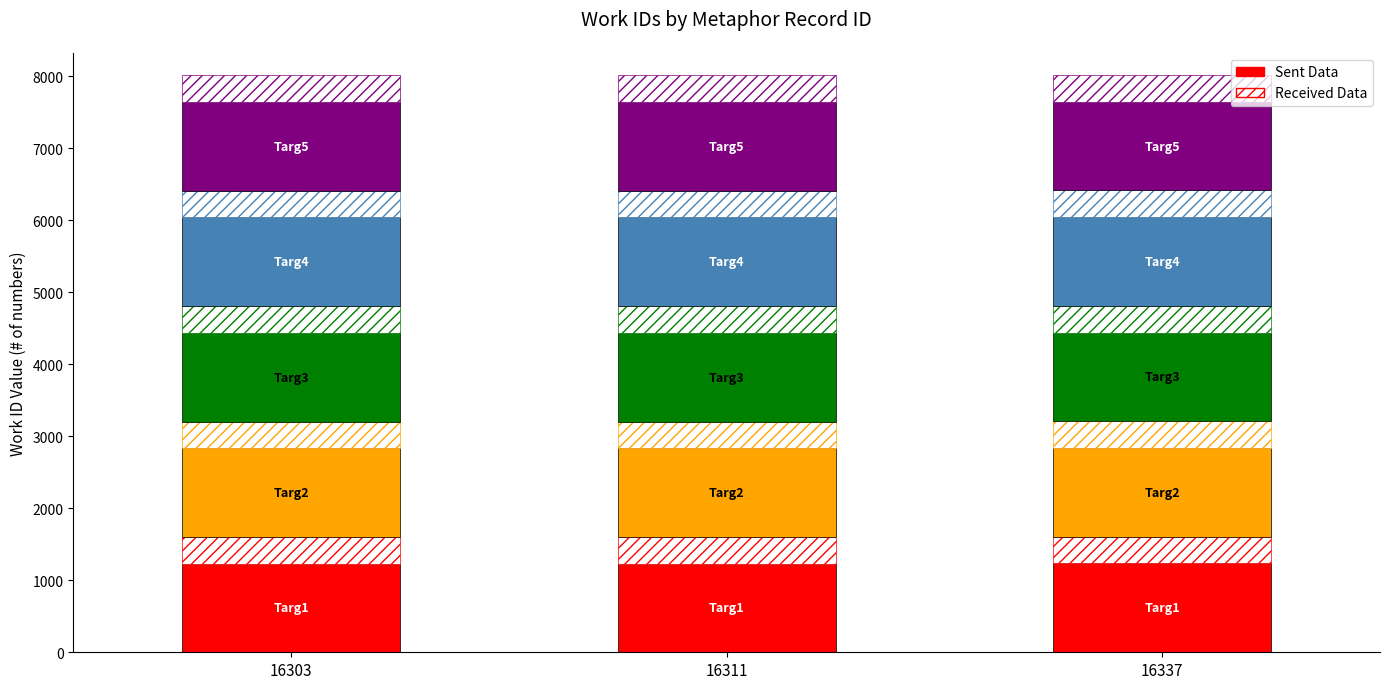

What is the value of the Received Data bar at the 3rd from the left?

370.1